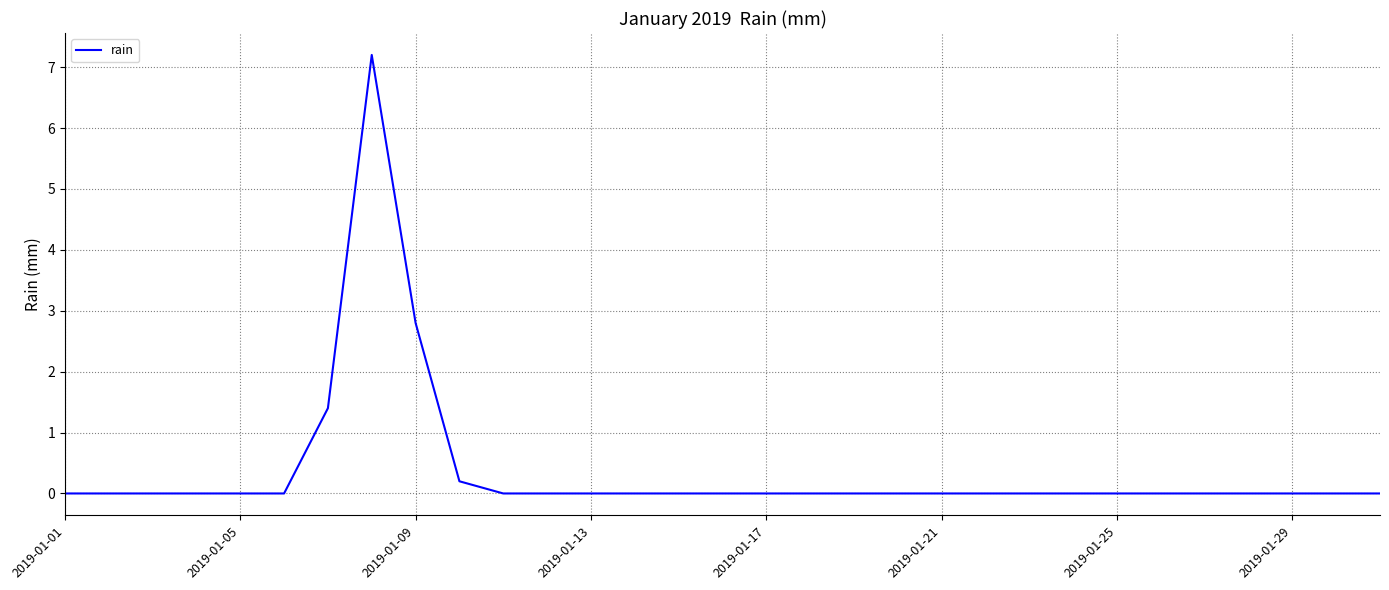

What is the maximum value shown in the chart?

7.2